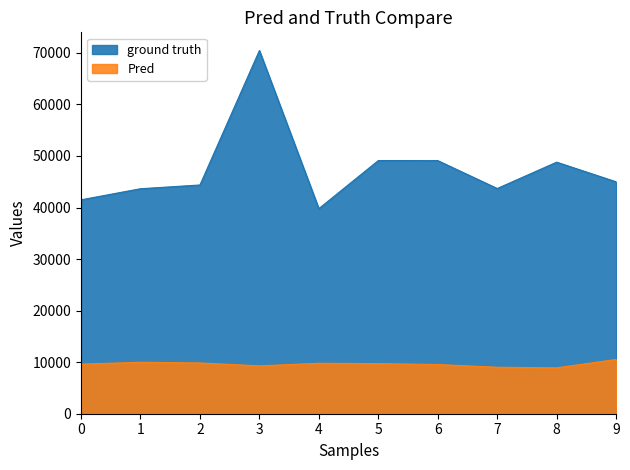

True or false: ground truth and Pred cross at least once.

False